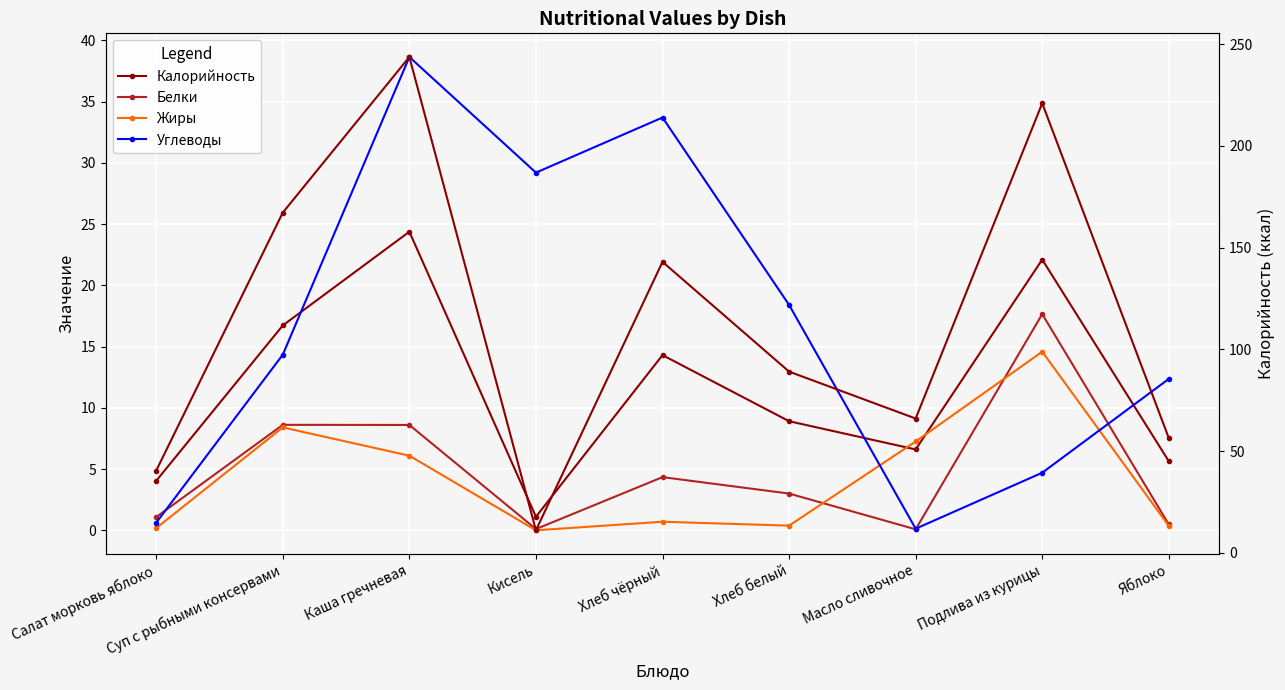

Which has a higher value, Каша гречневая or Хлеб чёрный?

Каша гречневая